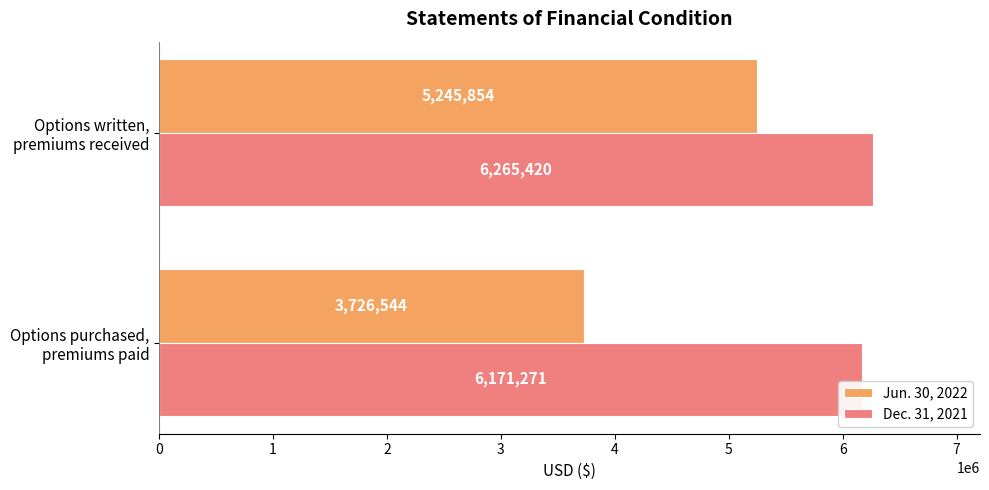

Which series has the widest spread of values?

Jun. 30, 2022